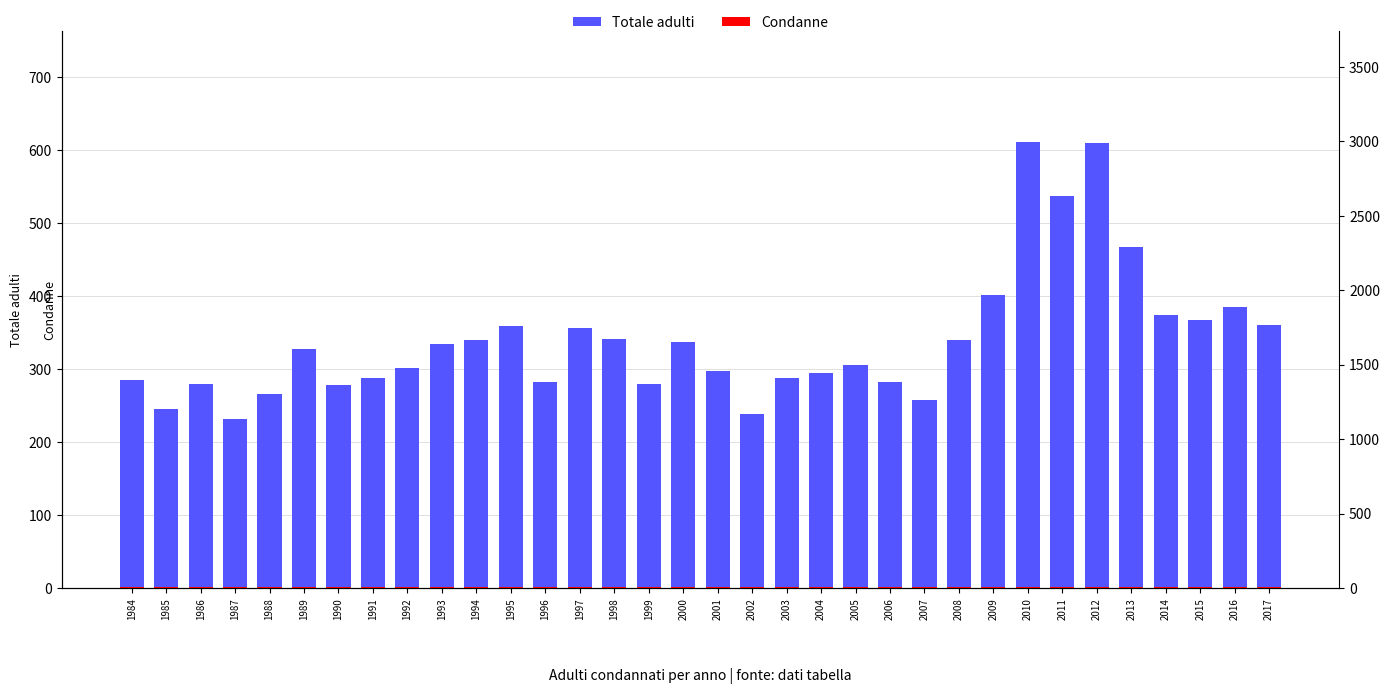

Which series has the largest total across all categories?

Totale adulti